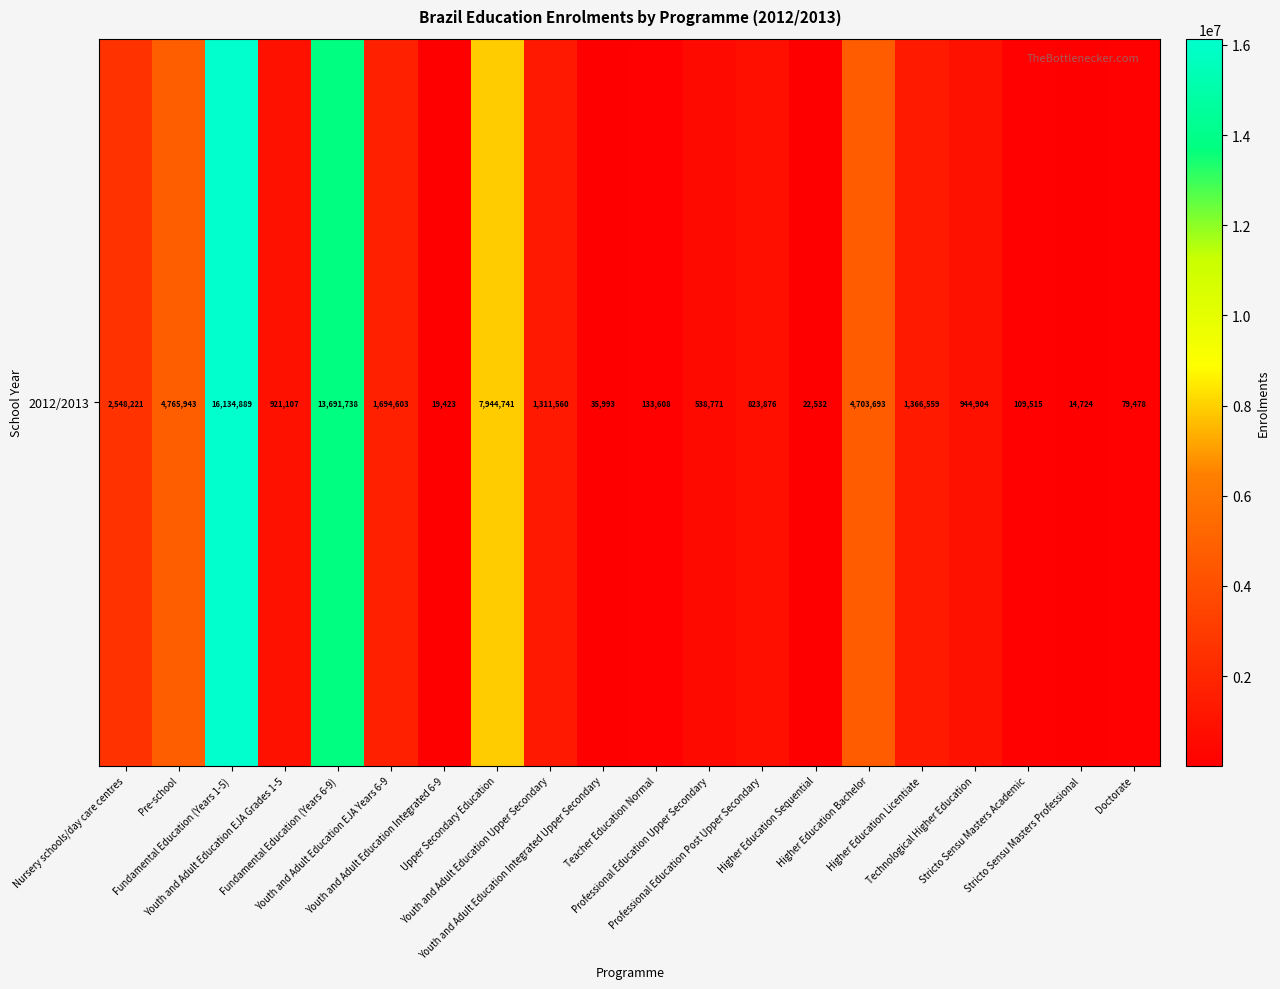

Approximately how many times larger is the value at Stricto Sensu Masters Academic compared to Professional Education Post Upper Secondary?

0.1